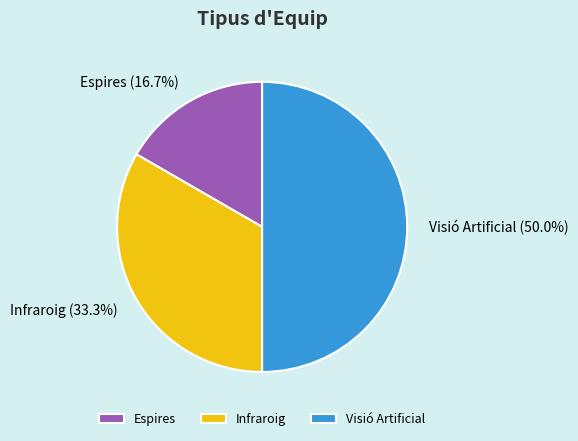

What is the largest slice in the pie chart?

Visió Artificial